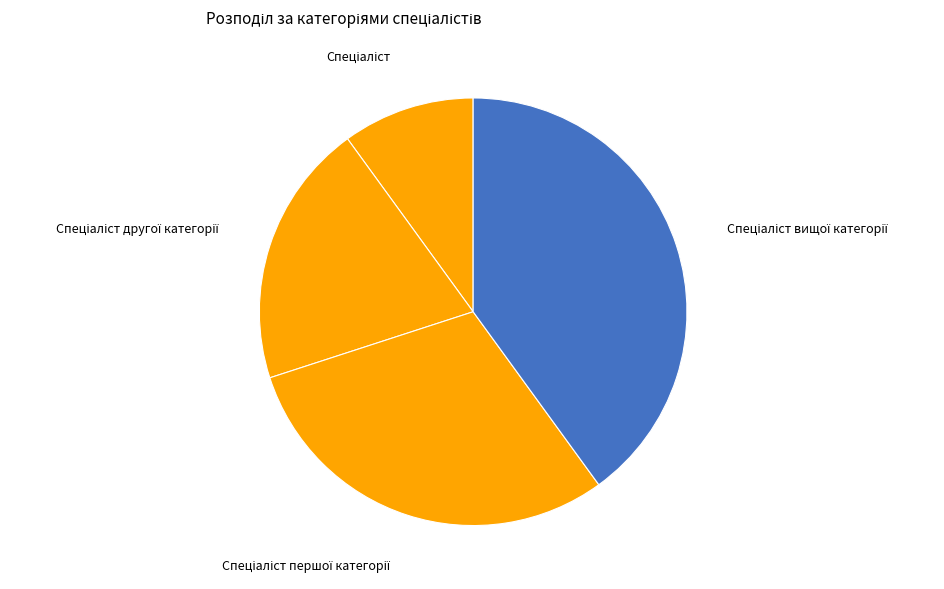

Is there a majority slice in this chart?

No